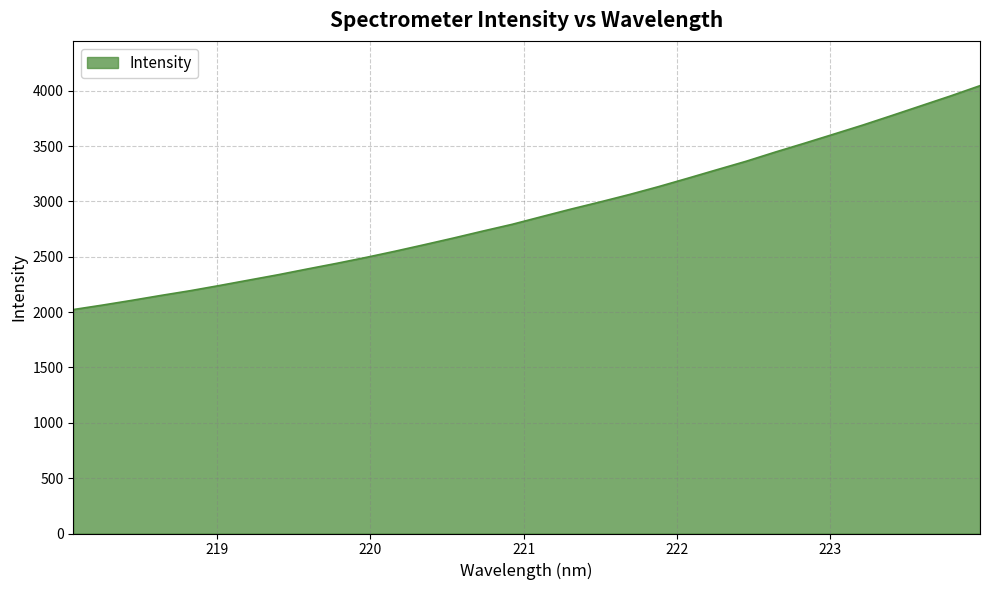

How many lines are shown in the chart?

1